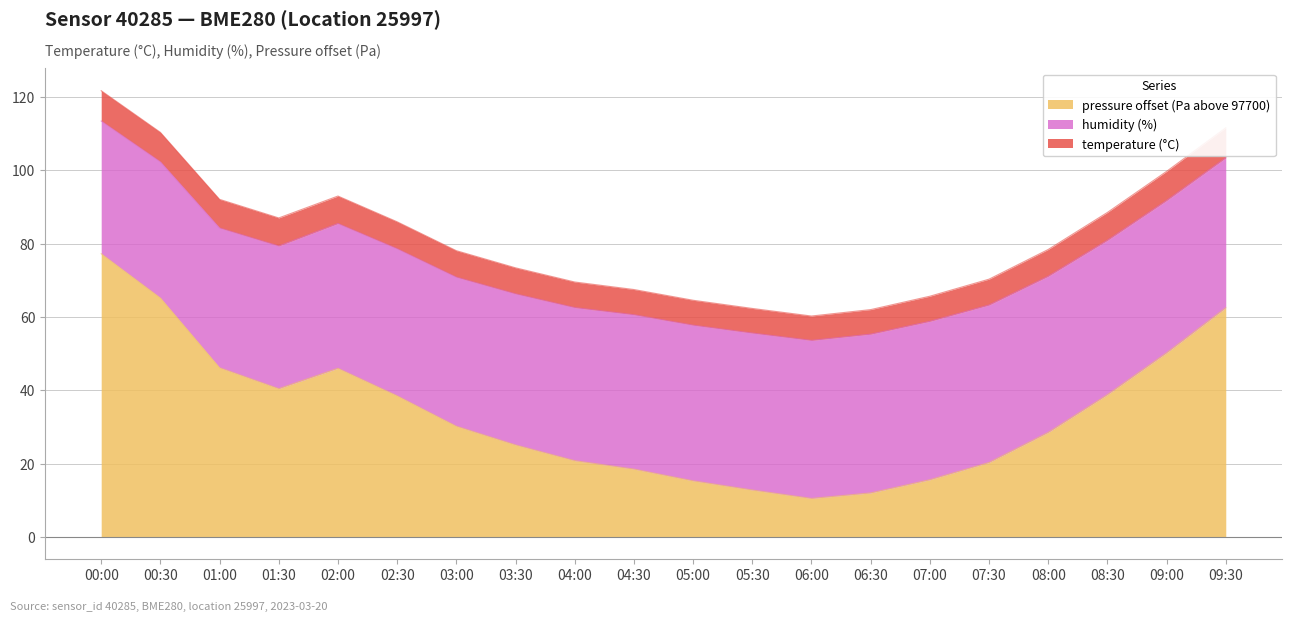

What is the label of the 11th point from the right?

04:30